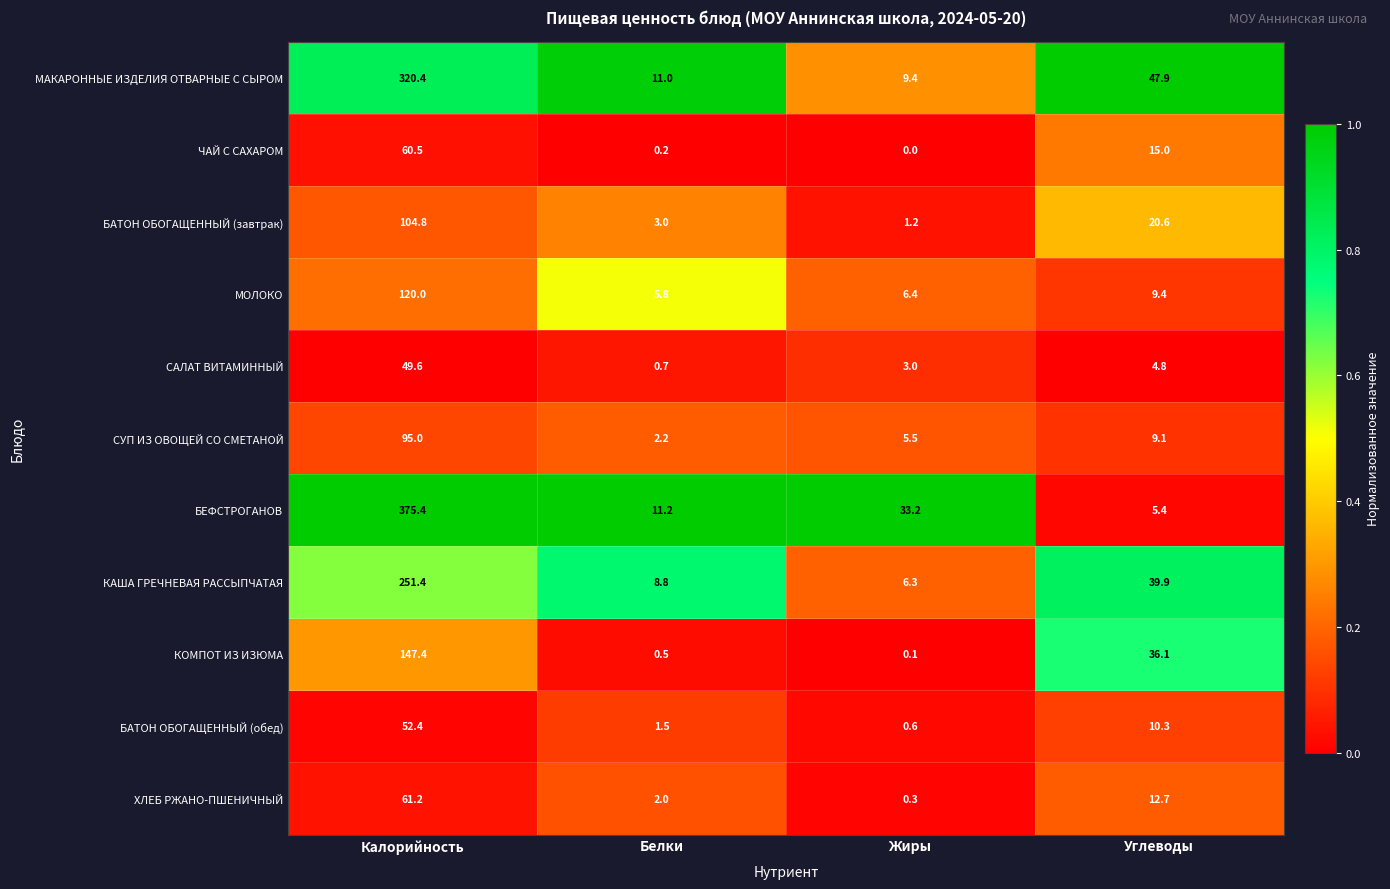

Between Жиры and Углеводы, which series saw the biggest shift?

МАКАРОННЫЕ ИЗДЕЛИЯ ОТВАРНЫЕ С СЫРОМ